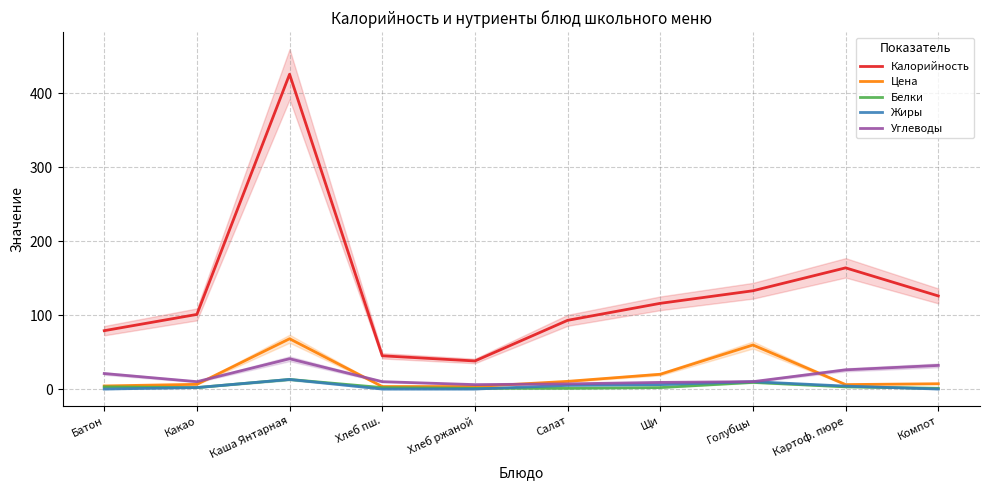

What is the approximate value of Цена at Салат?

10.4